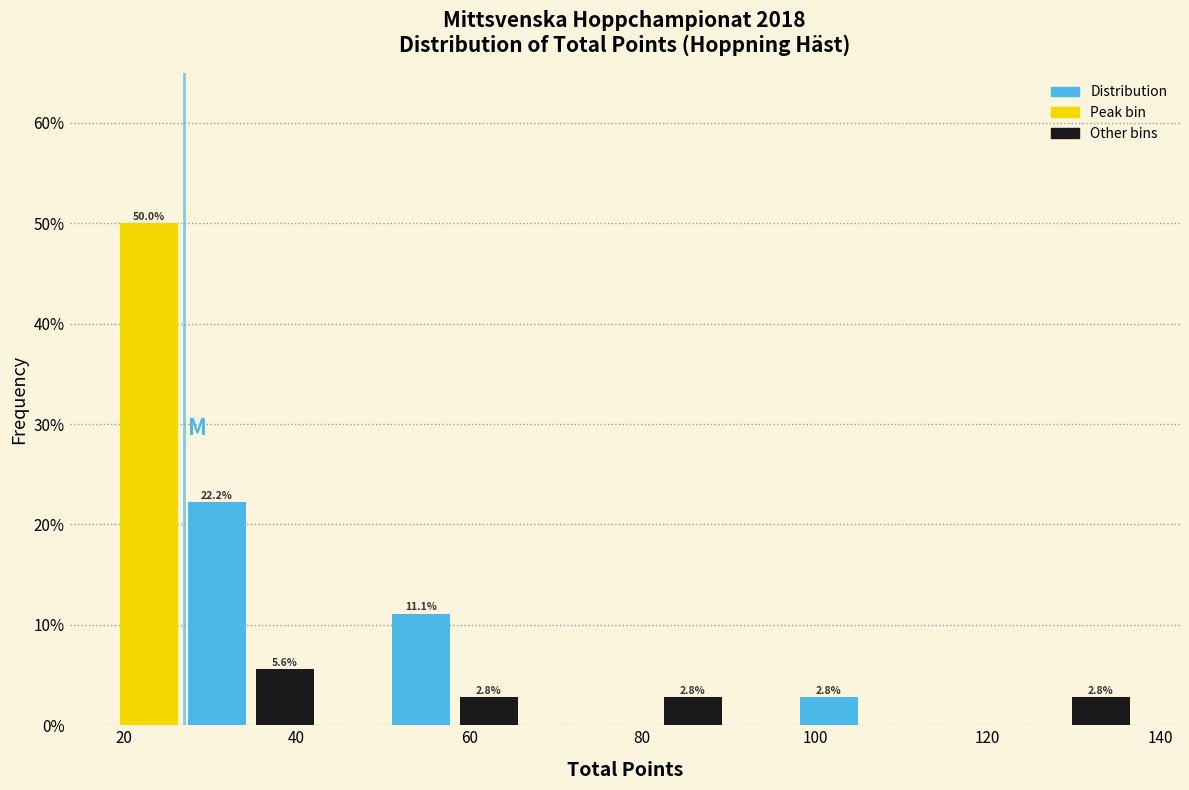

Around what value on the x-axis is the tallest bar? Give the approximate position of its centre, as read against the axis.

22